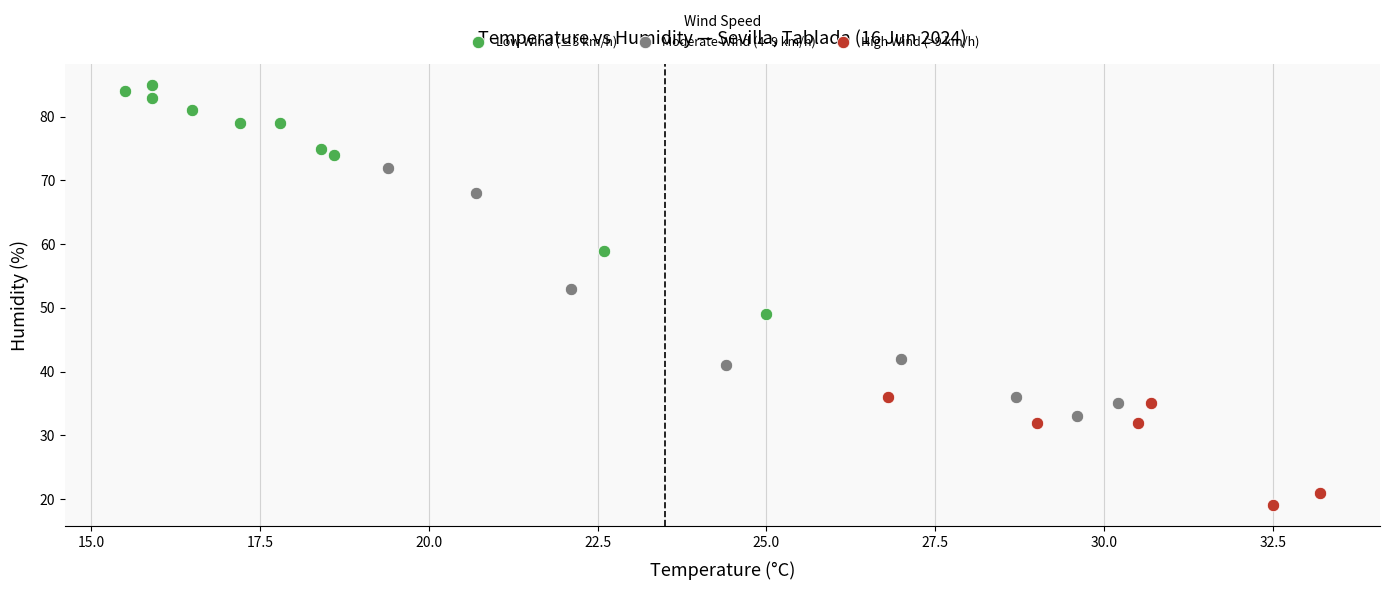

Which series reaches the minimum Y coordinate?

High Wind (>9 km/h)